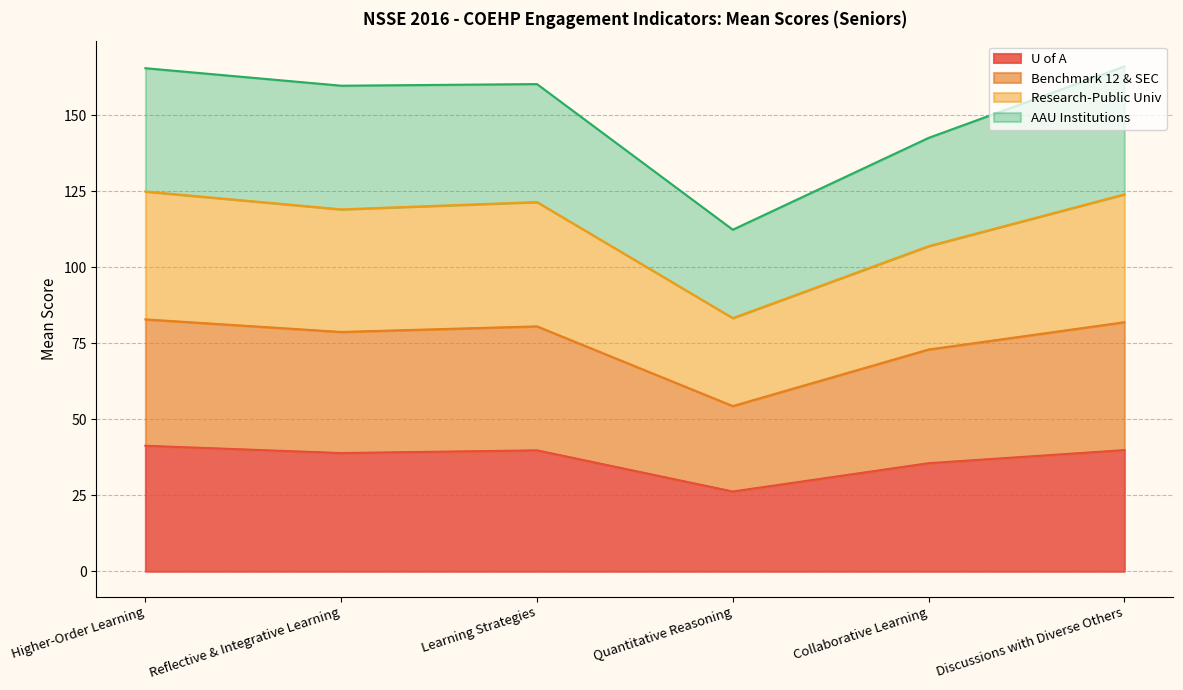

What is the total value across all series at Learning Strategies?

160.2